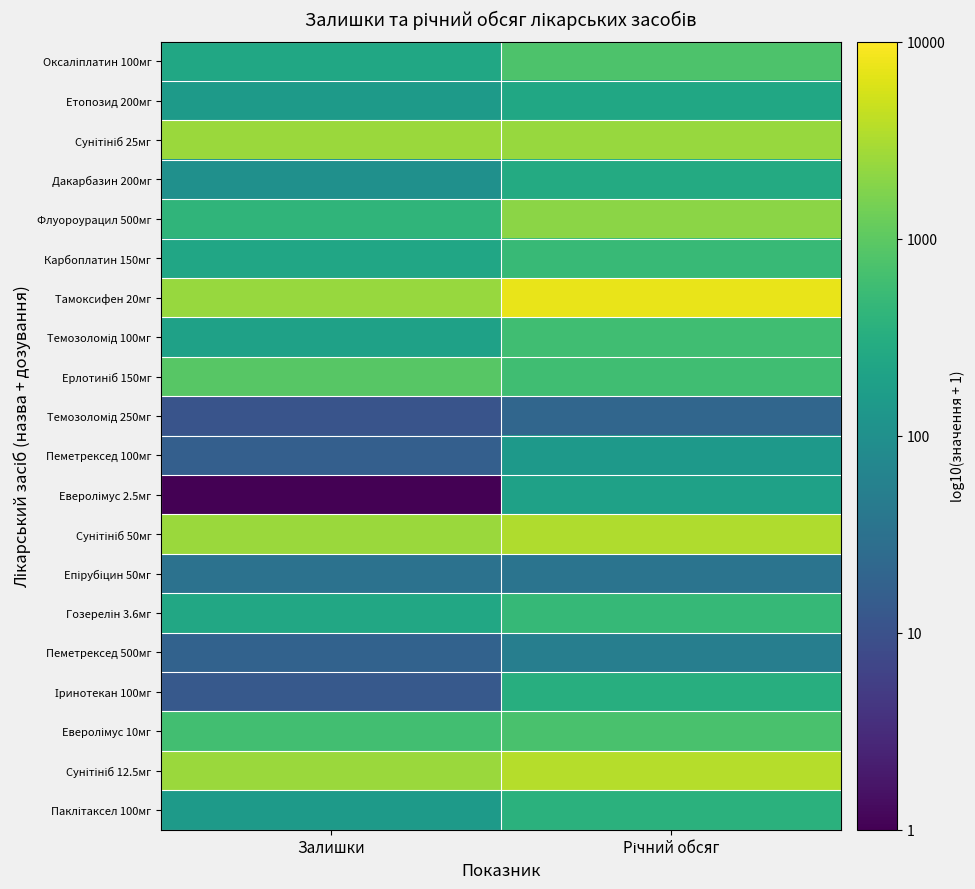

What is the spread (max minus min) of values at Річний обсяг?

2.5